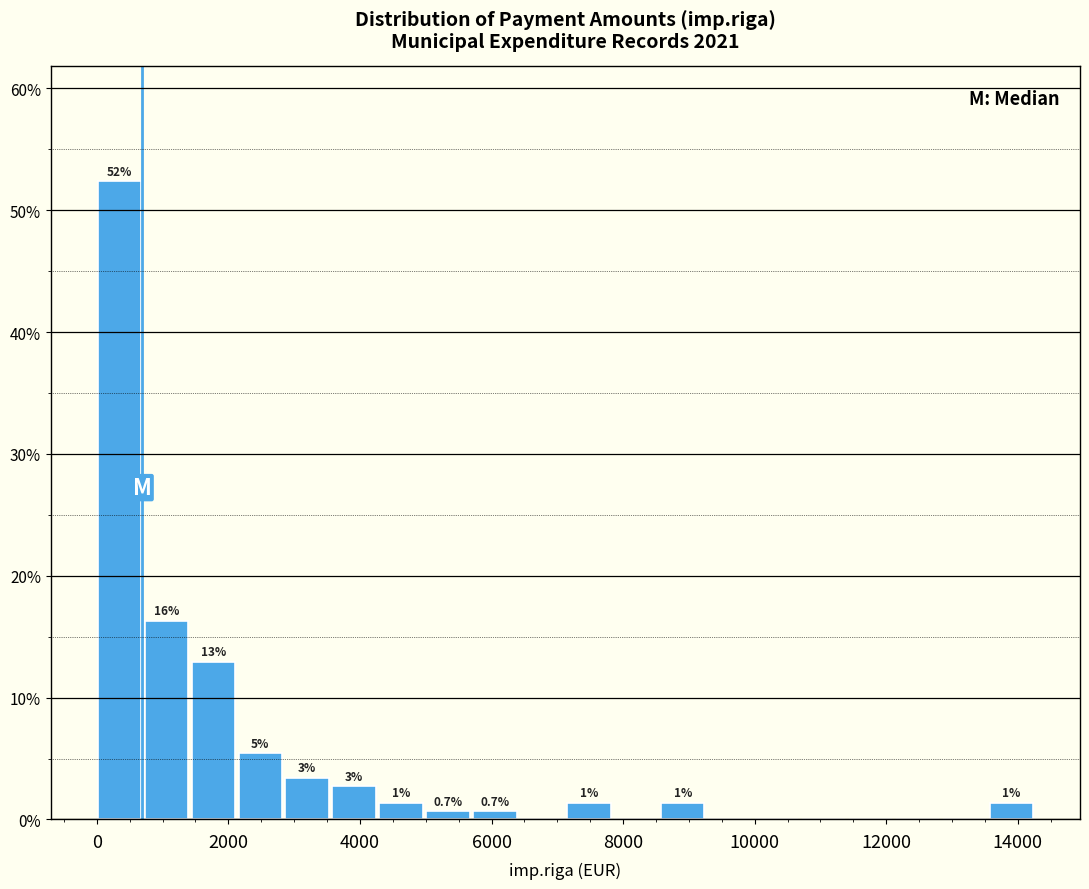

Around what value on the x-axis is the tallest bar? Give the approximate position of its centre, as read against the axis.

400